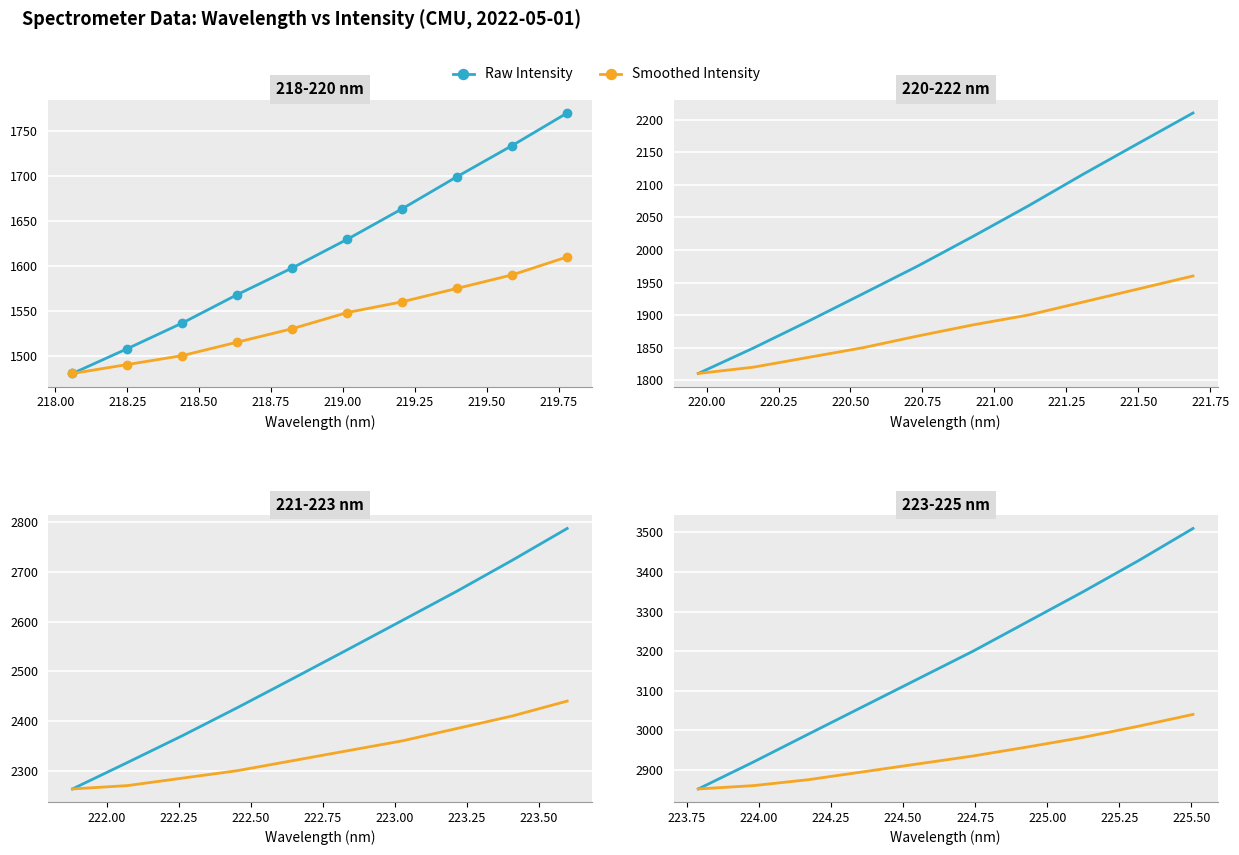

How many series are shown in this chart?

2